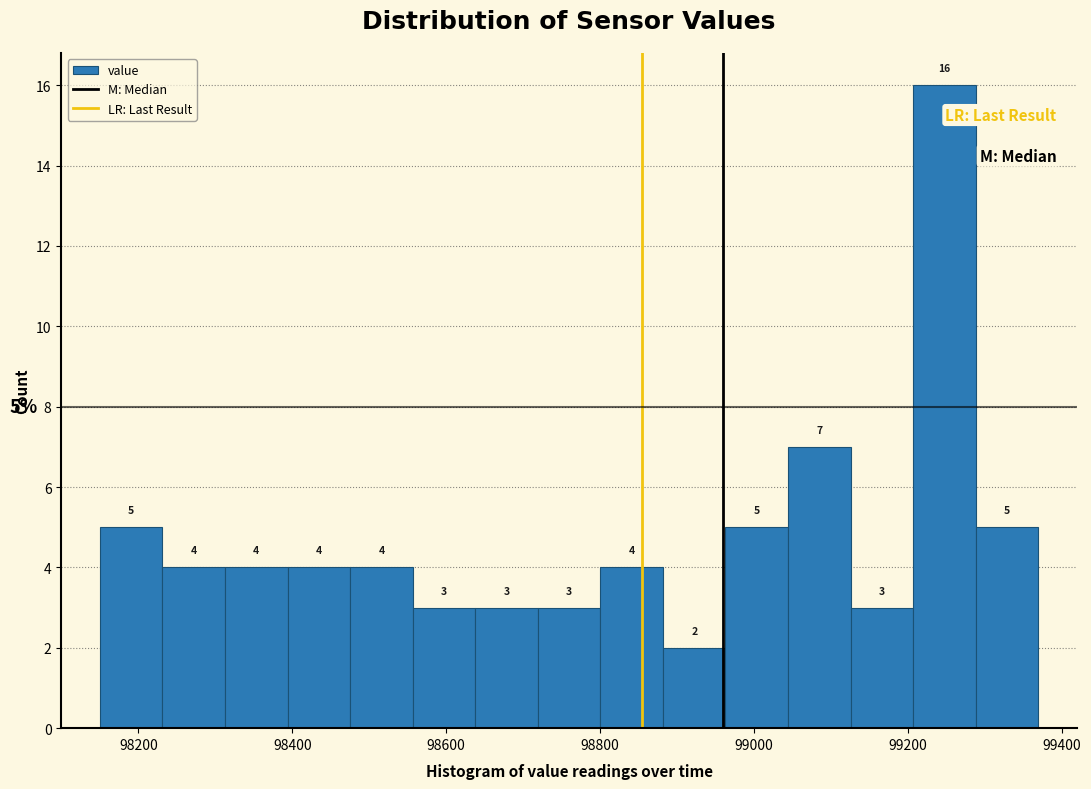

Reading left to right, transcribe this chart: for each bar, give the range it covers on the x-axis and its height. The bar edges are not printed on the chart, so give them approximately, as read against the axis.

98160 to 98240: 5
98240 to 98320: 4
98320 to 98400: 4
98400 to 98480: 4
98480 to 98560: 4
98560 to 98640: 3
98640 to 98720: 3
98720 to 98800: 3
98800 to 98880: 4
98880 to 98960: 2
98960 to 99040: 5
99040 to 99120: 7
99120 to 99200: 3
99200 to 99280: 16
99280 to 99360: 5